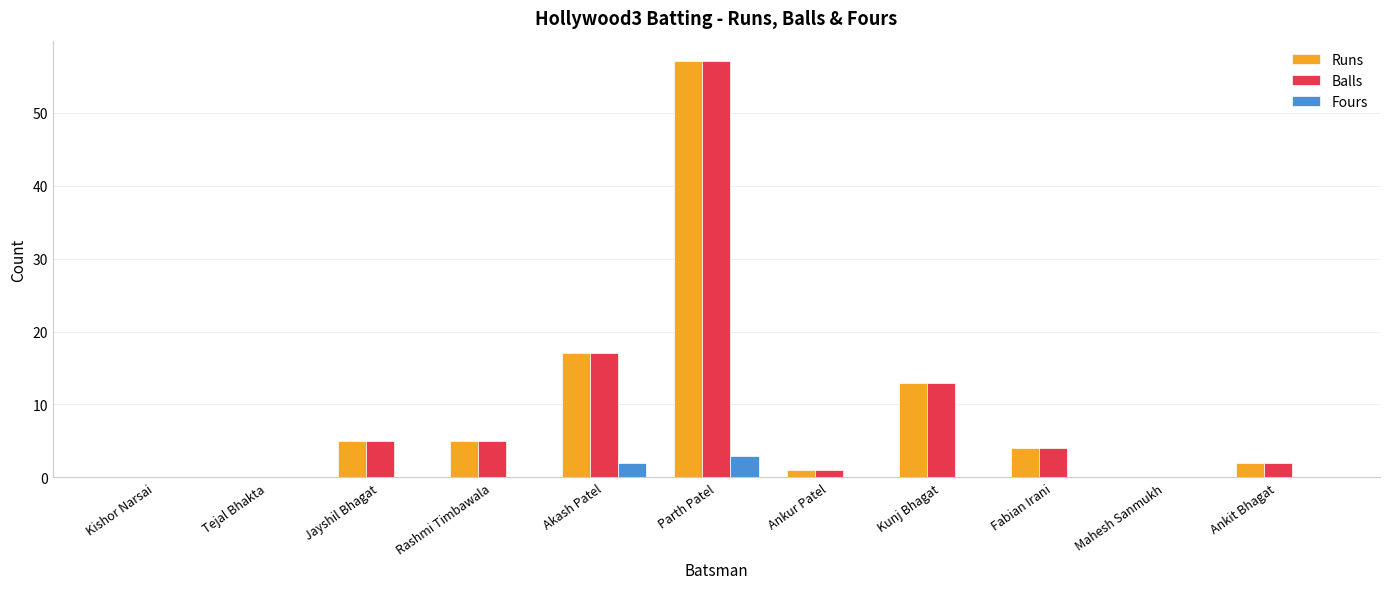

At which category is the sum across all series the highest?

Parth Patel